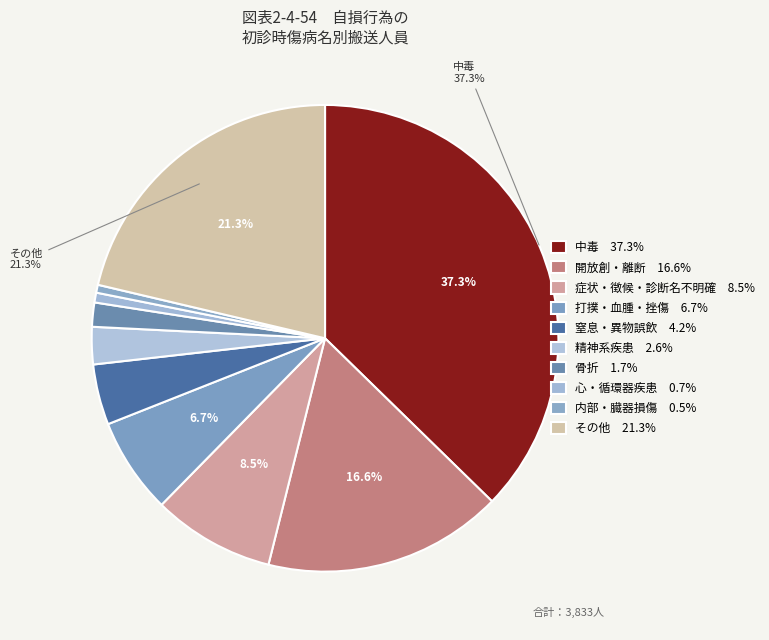

What is the largest slice in the pie chart?

中毒